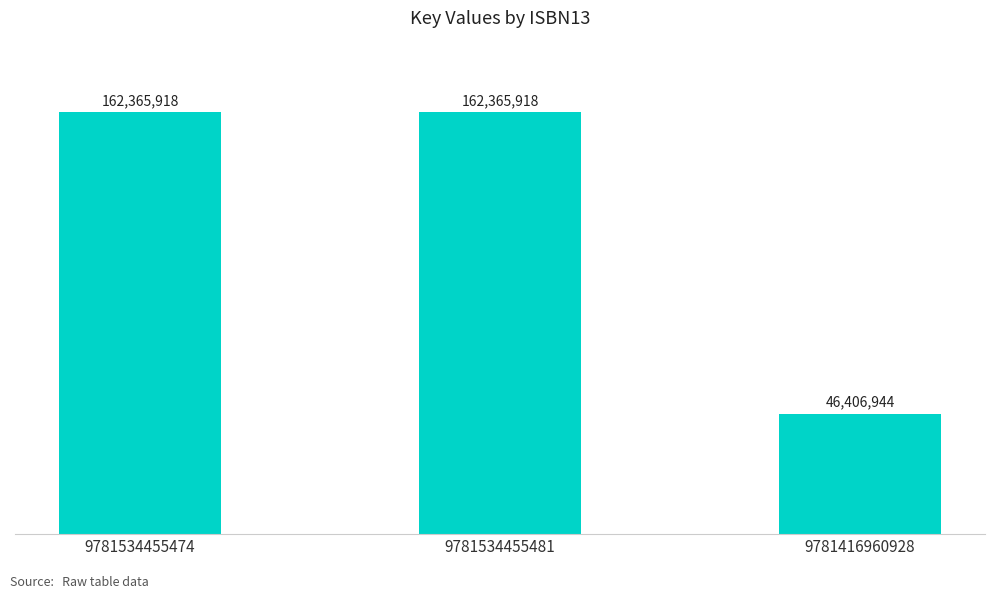

How many data points does each series have?

3